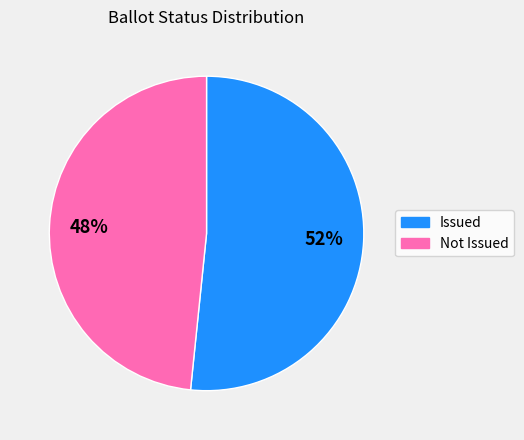

To the nearest percent, what percentage of the pie is Not Issued?

48%